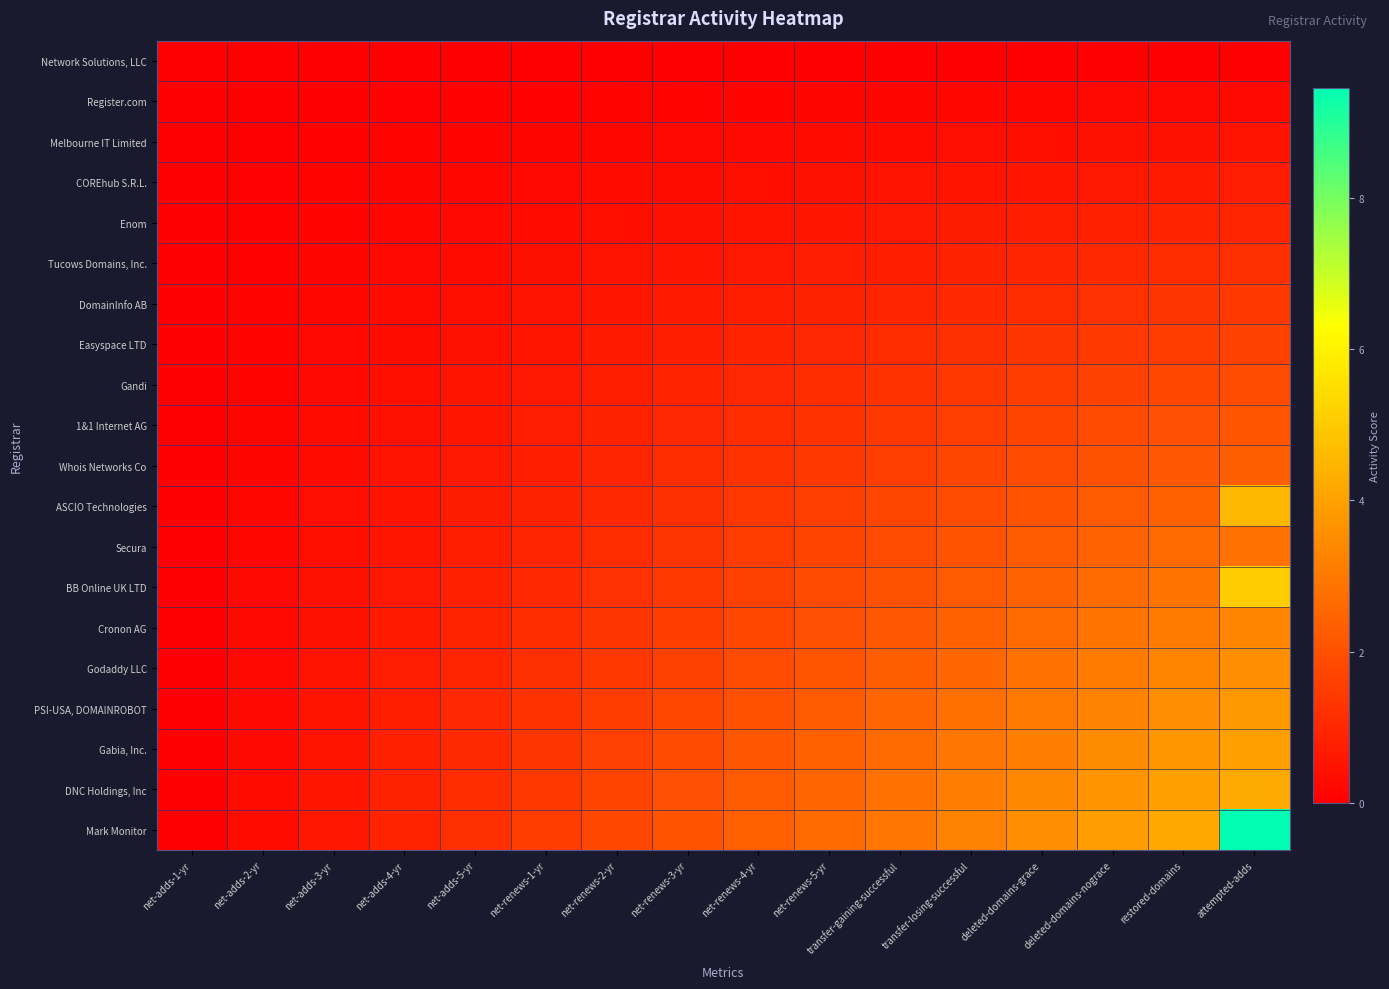

Which series has the largest range (max minus min)?

Mark Monitor